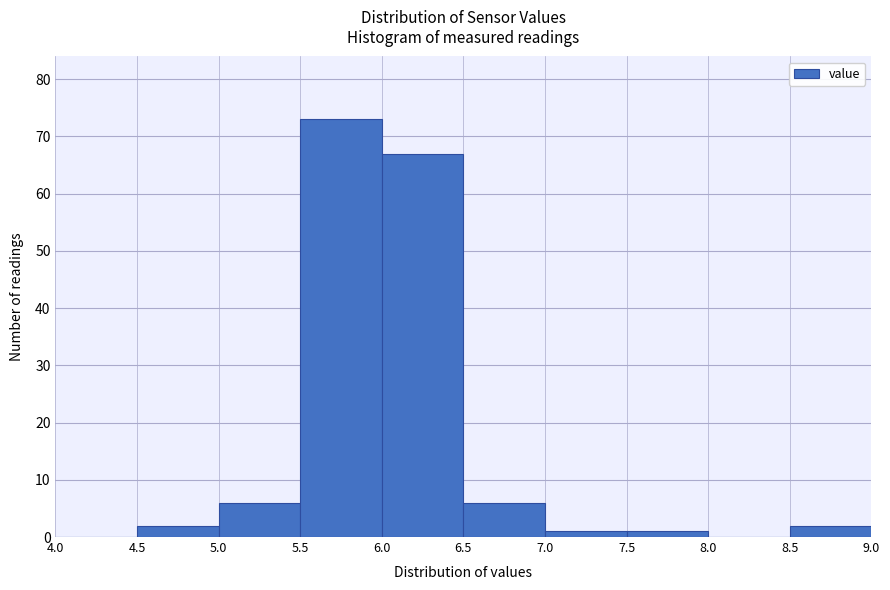

Which range on the x-axis has the tallest bar?

5.5 to 6.0